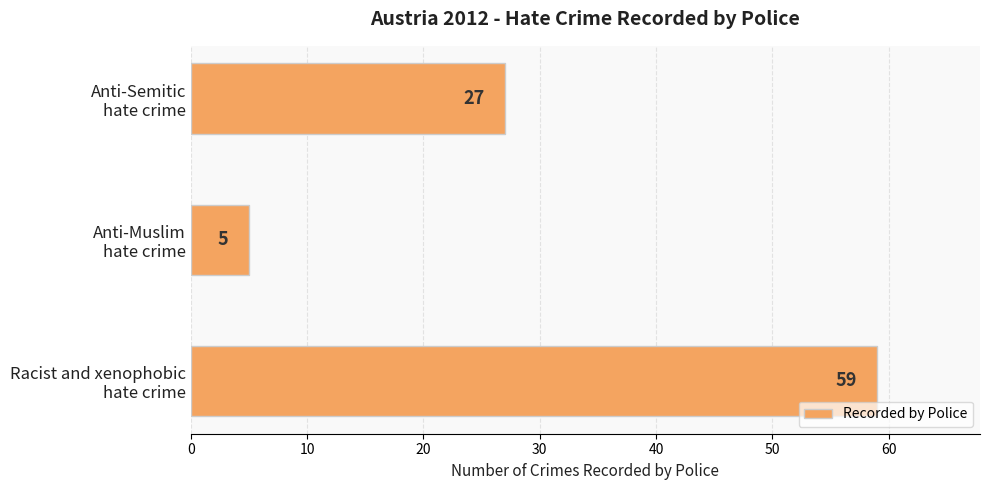

At which label is the value closest to 32?

Anti-Semitic
hate crime